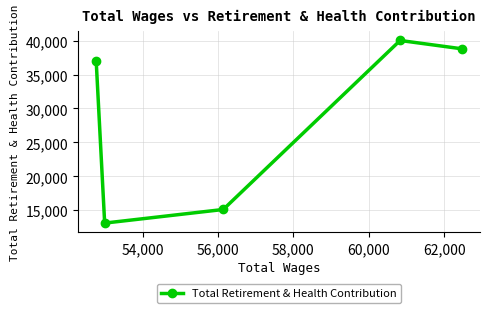

True or false: the data has more than 0 interior local peaks.

True